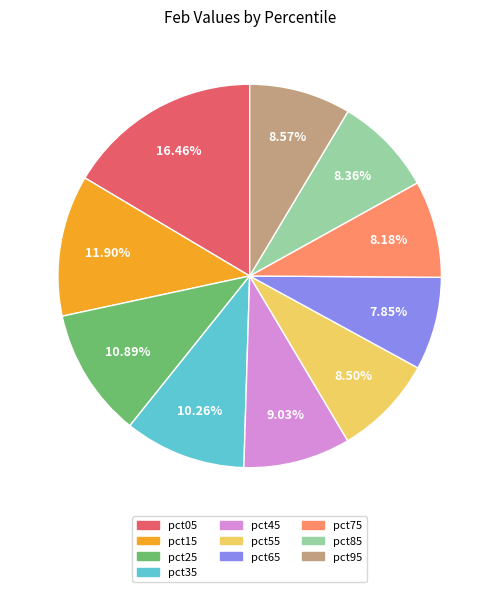

Which has a higher value, pct25 or pct75?

pct25